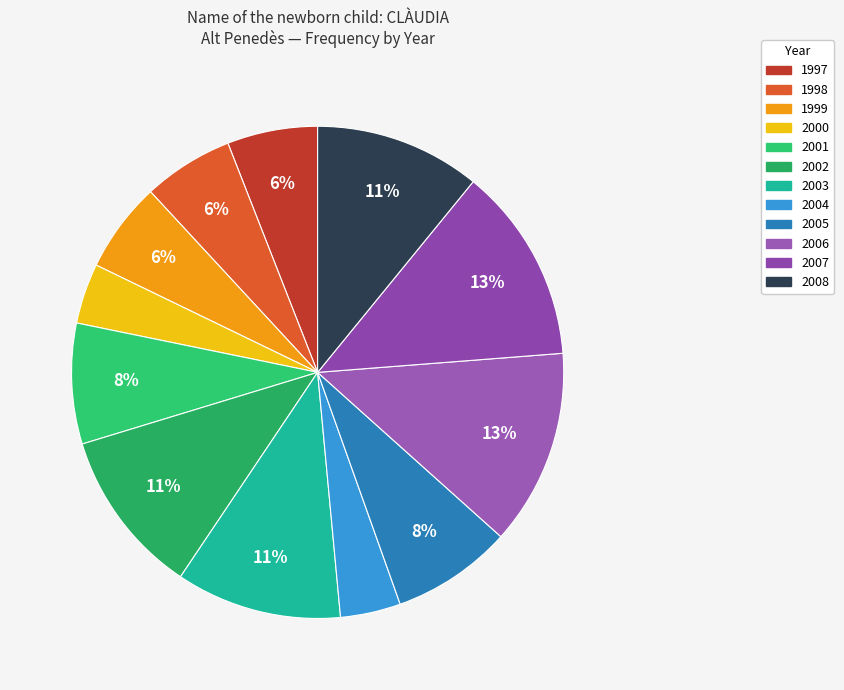

Is there any slice that represents more than half of the pie?

No